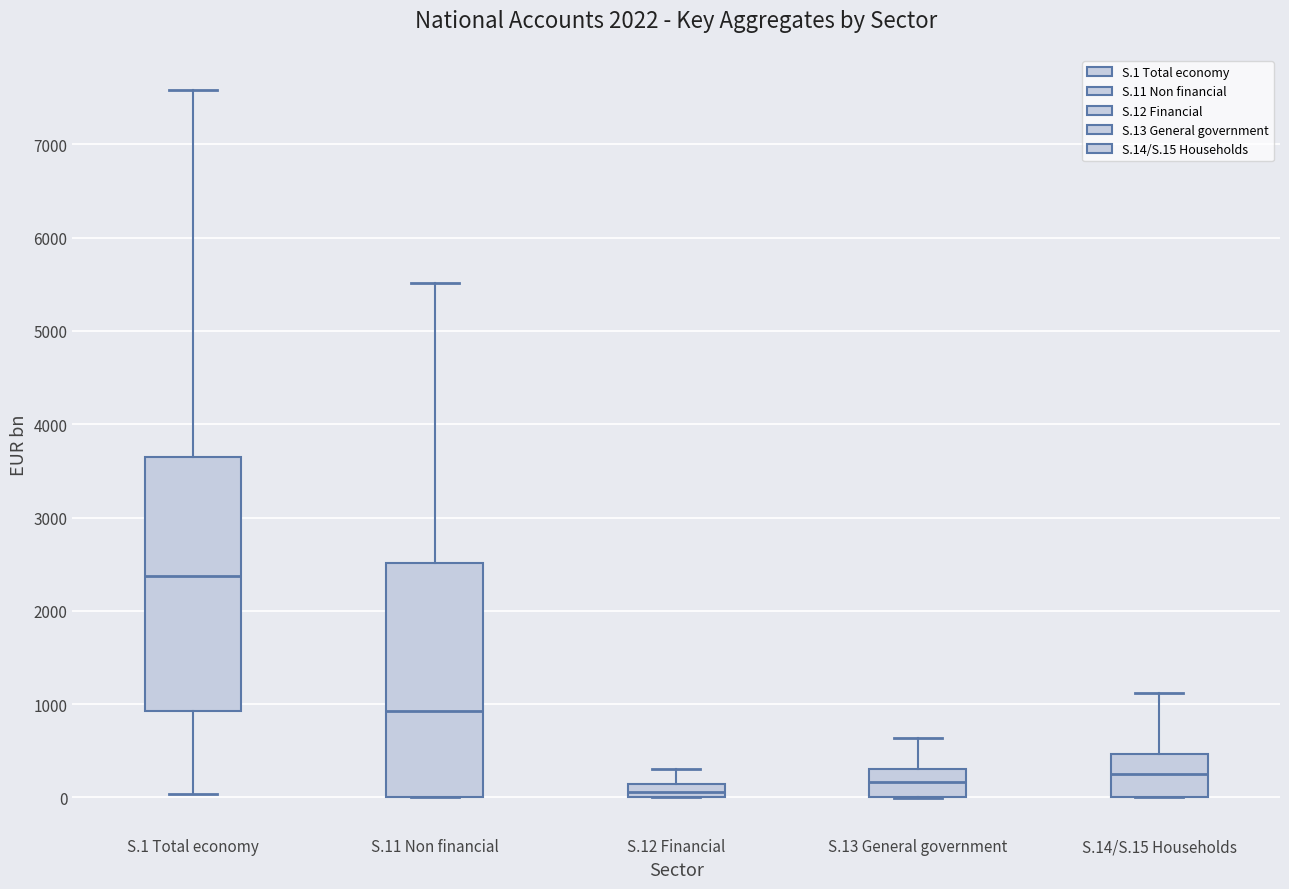

Where does the upper whisker of the box for S.1 Total economy end on the y-axis? The values are not printed on the chart, so give them approximately, as read against the axis.

7600